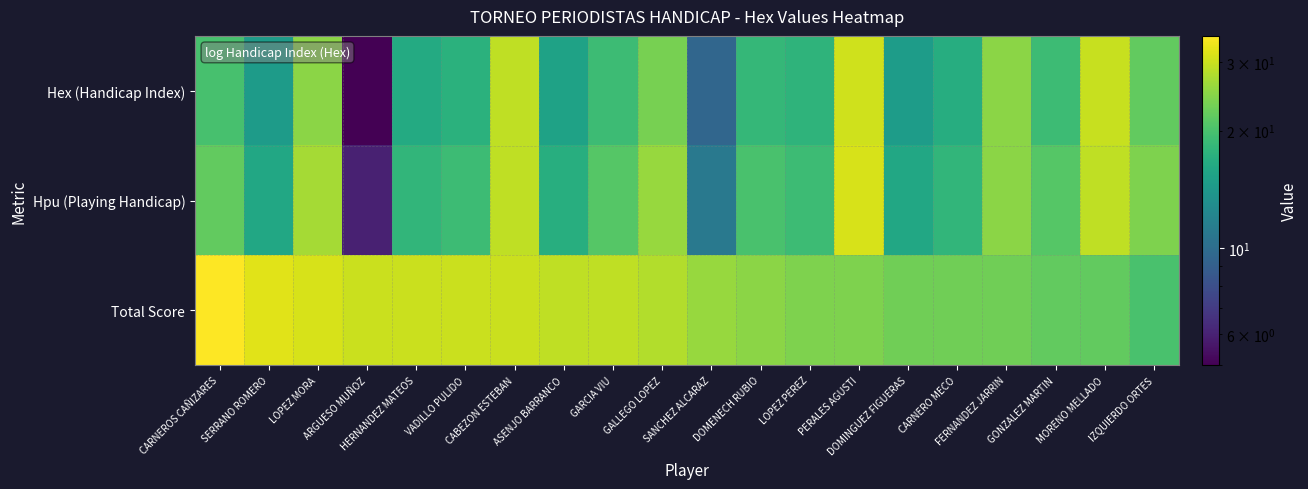

List the series in order of their peak value, highest first.

Total Score, Hpu (Playing Handicap), Hex (Handicap Index)